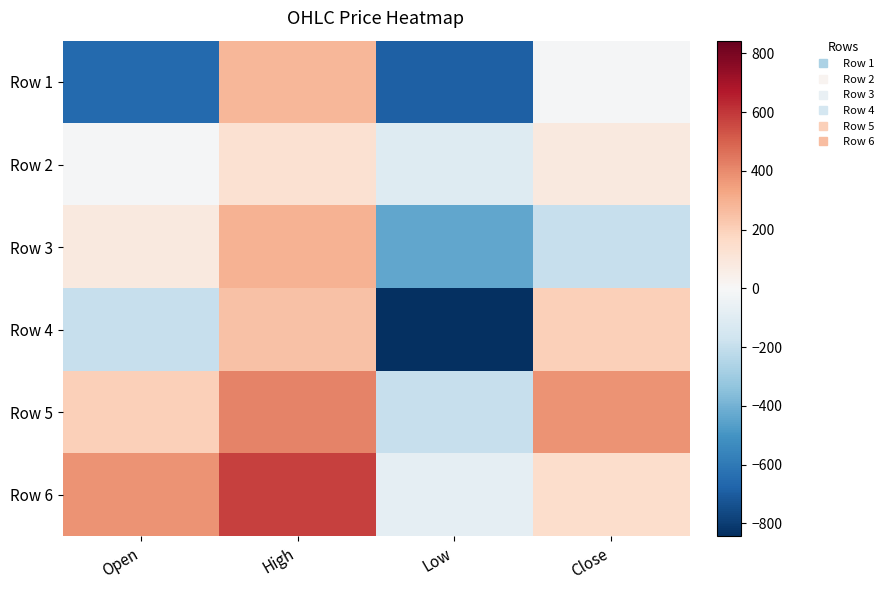

Reading left to right, list all the values displayed in this chart.

Row 1: Open=-657.7	High=277.8	Low=-688.3	Close=-9.3
Row 2: Open=-9.3	High=131.3	Low=-108.5	Close=80.0
Row 3: Open=80.0	High=291.7	Low=-437.8	Close=-194.4
Row 4: Open=-194.4	High=247.9	Low=-843.0	Close=200.9
Row 5: Open=200.9	High=417.2	Low=-192.9	Close=378.3
Row 6: Open=378.3	High=574.7	Low=-73.6	Close=150.3